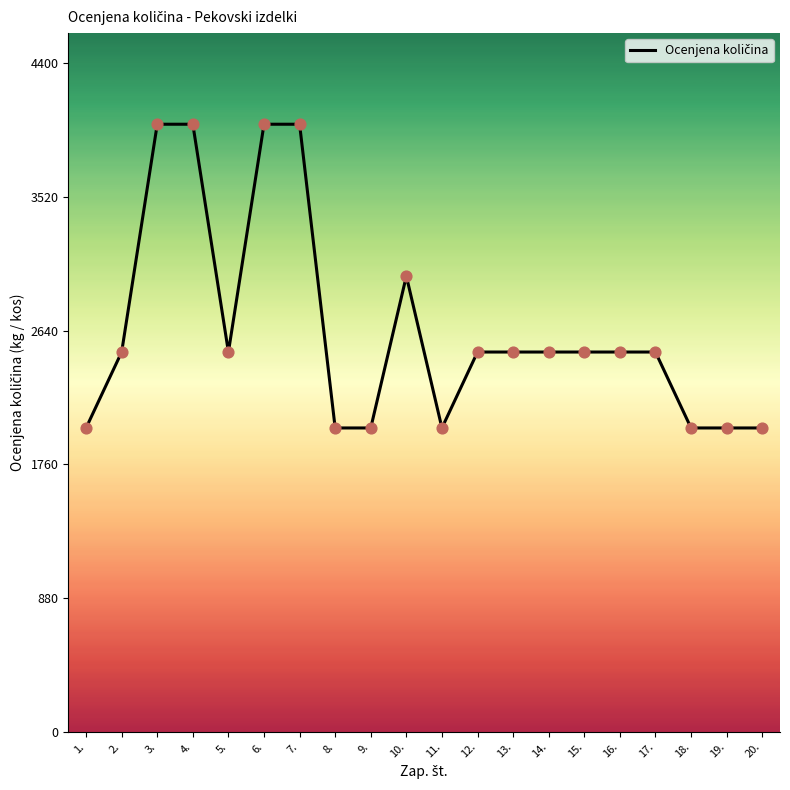

Which has a higher value, 20. or 7.?

7.